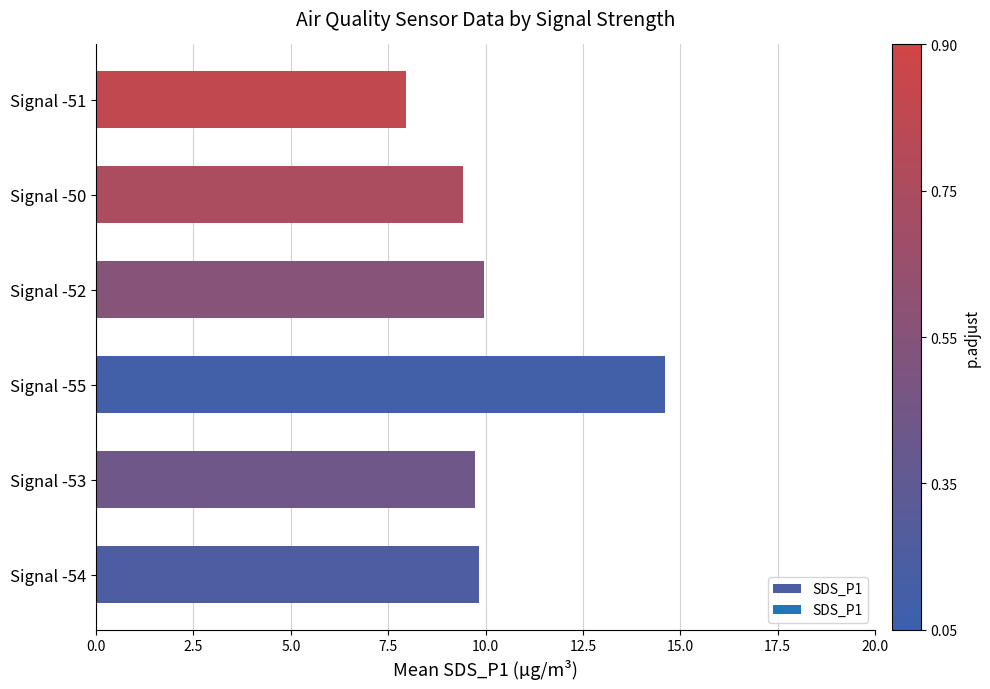

What is the smallest value displayed?

8.0